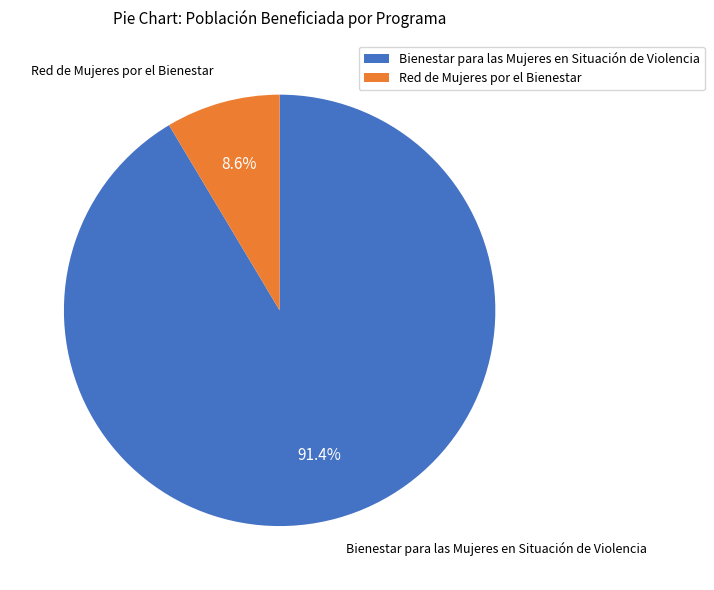

How much of the chart is everything except Bienestar para las Mujeres en Situación de Violencia?

8.6%